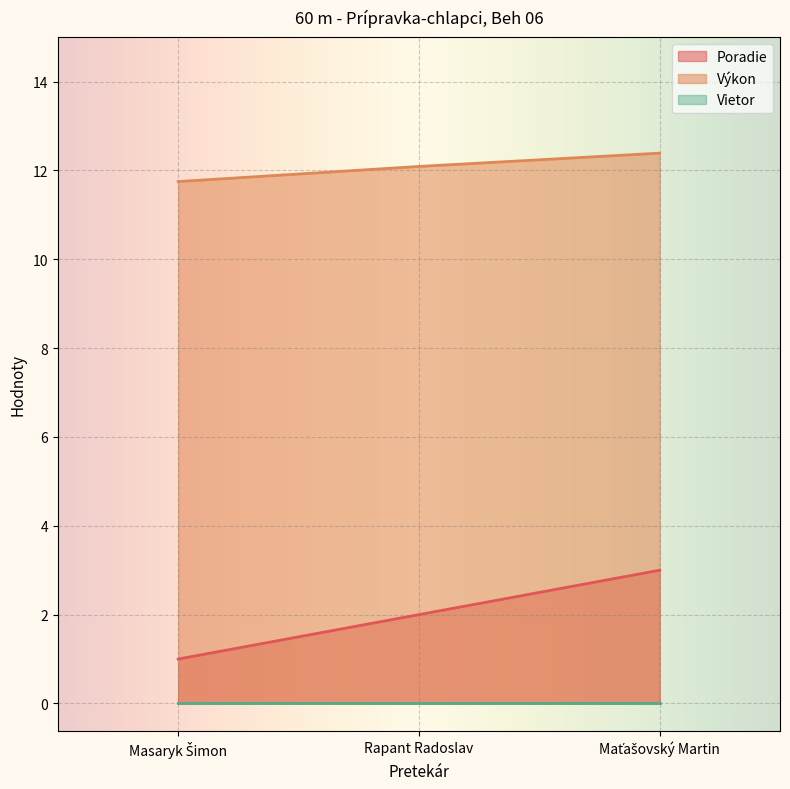

What is the difference between the maximum and minimum values in the Poradie series?

2.0